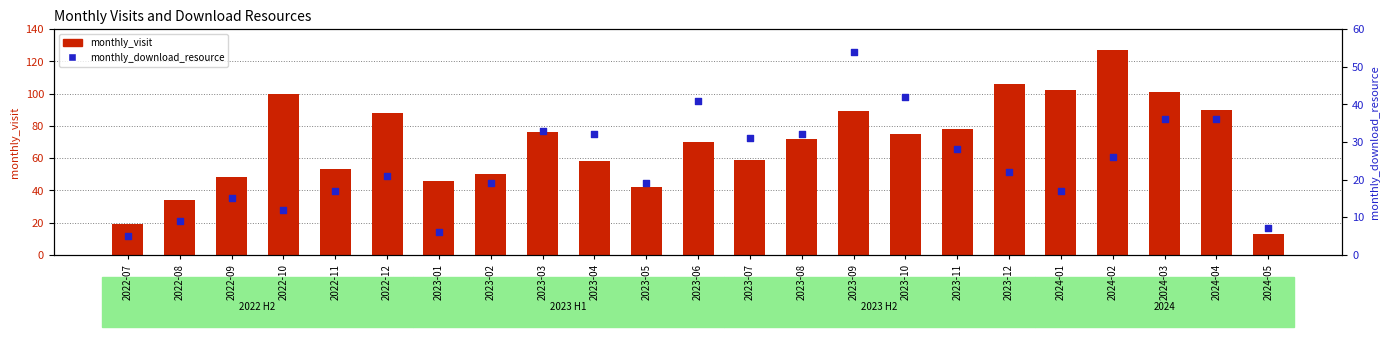

Which series contains the highest Y value?

monthly_visit